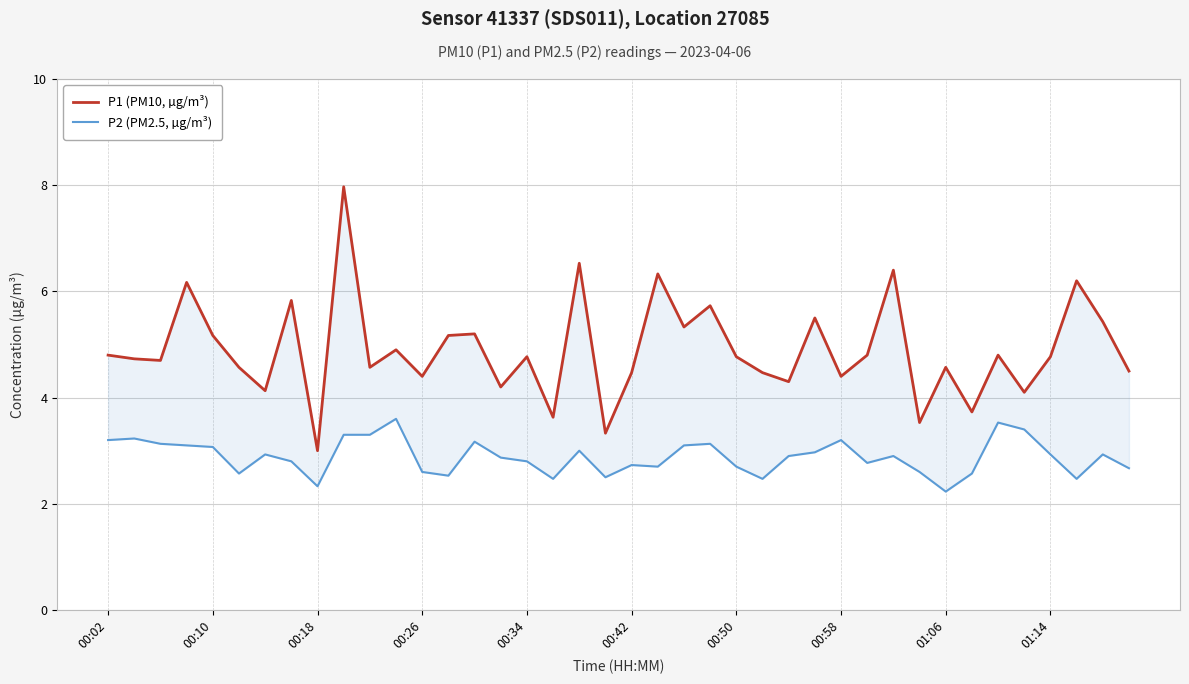

True or false: P2 (PM2.5, µg/m³) has a value of 1.9 at 00:18.

False